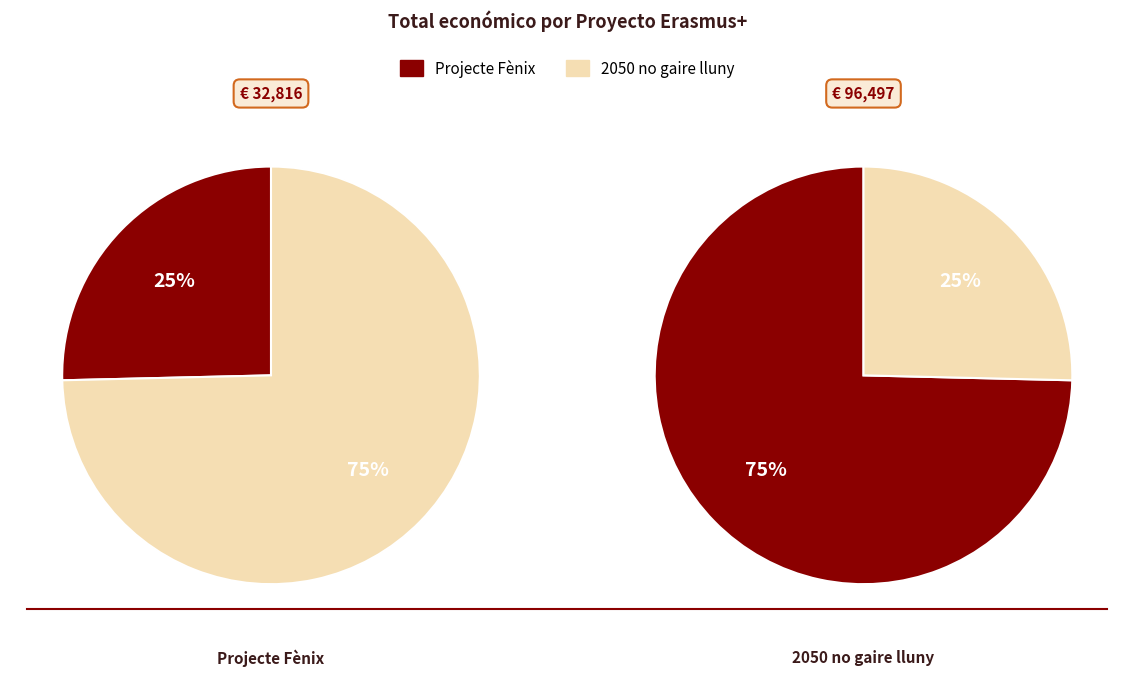

To the nearest percent, what is the combined percentage of Projecte Erasmus+: 2050 no gaire lluny and Projecte Erasmus+: Projecte Fènix?

100%